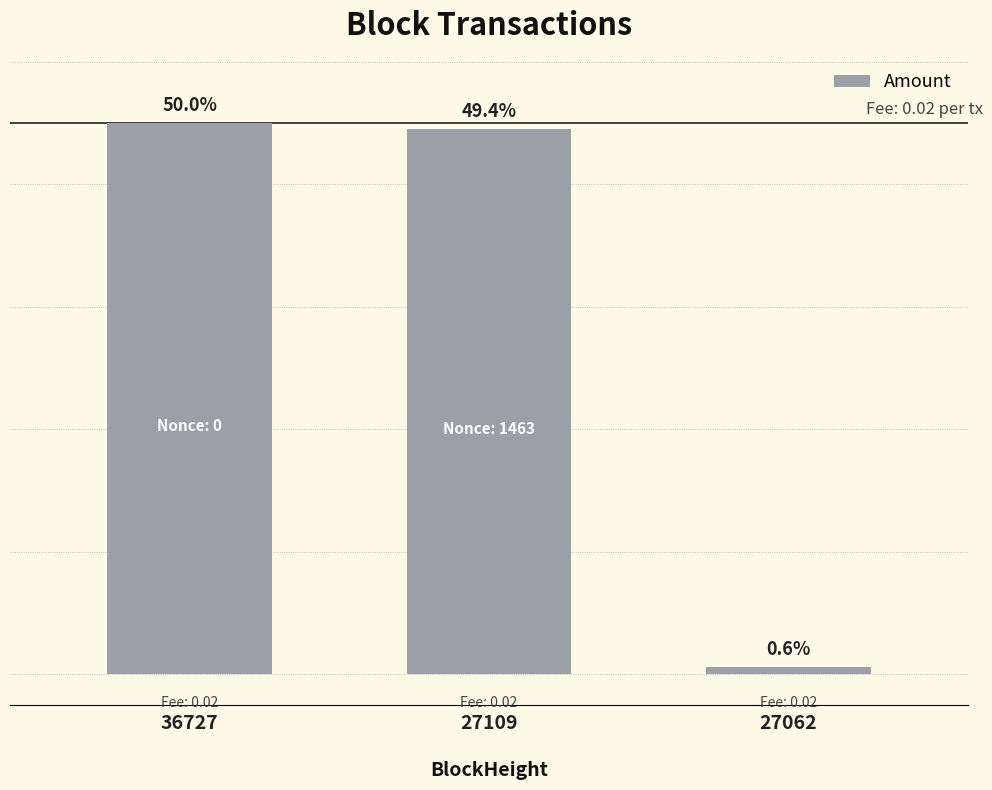

Does the chart contain any negative values?

No